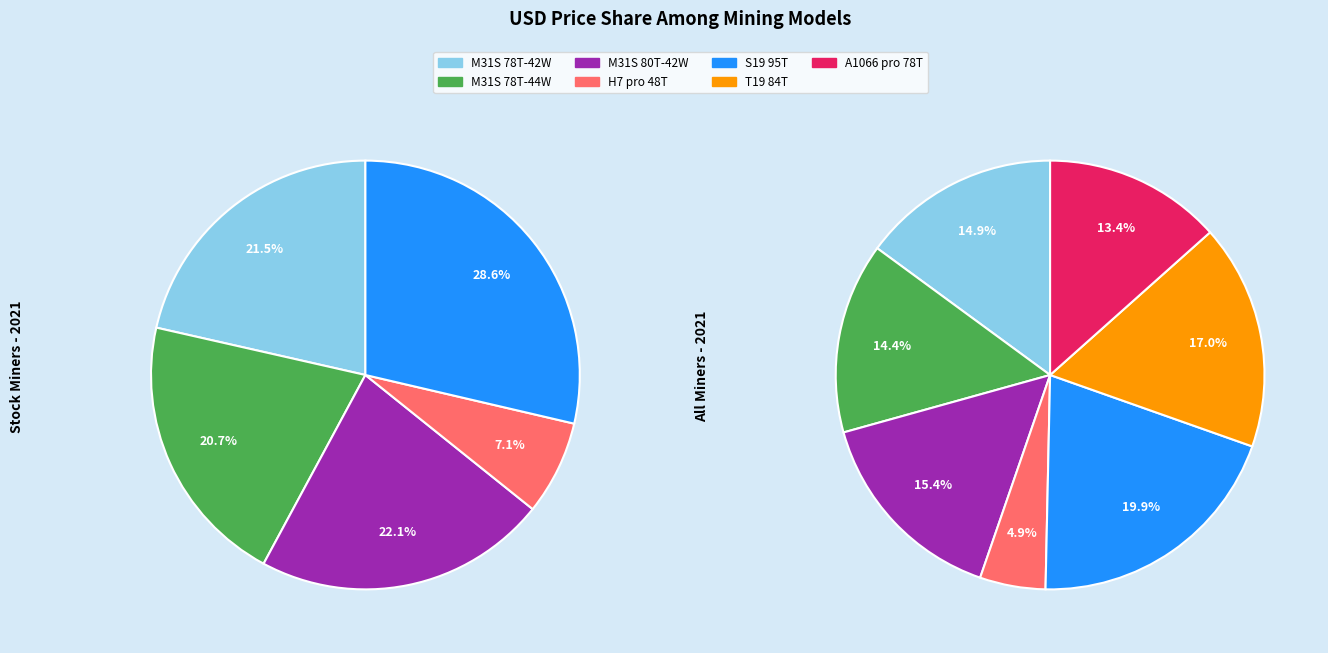

To the nearest percent, what percentage of the pie is M31S 78T-44W?

14%